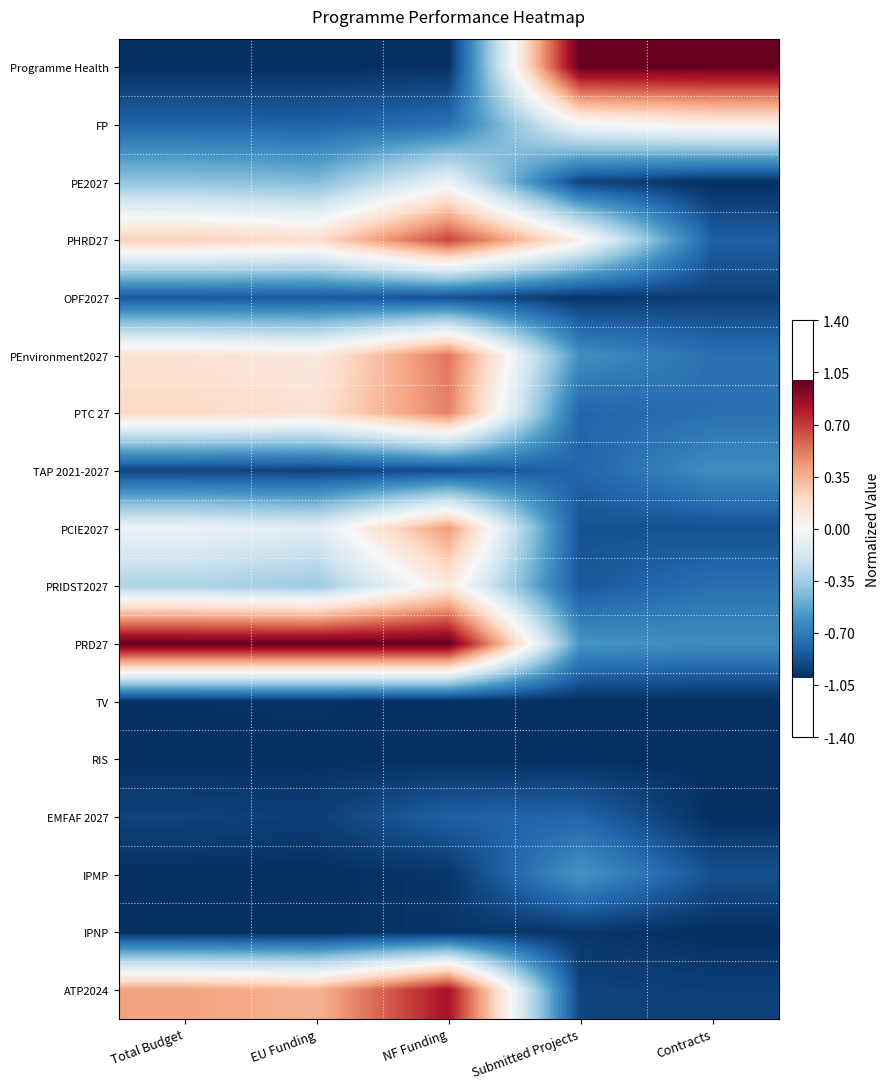

How many series are shown in this chart?

17